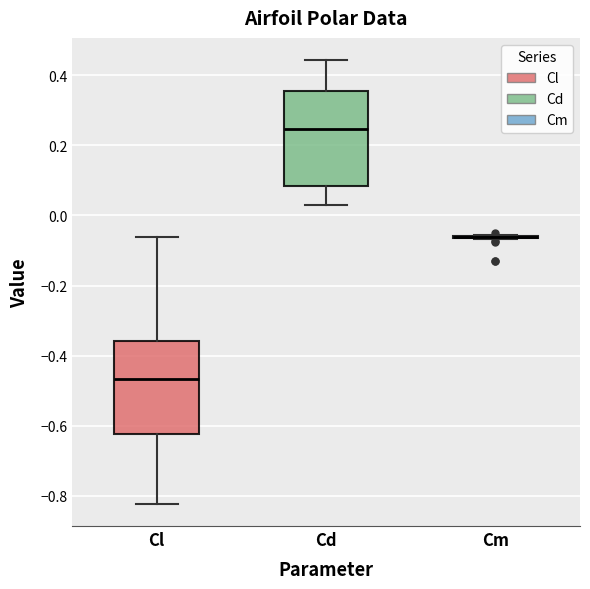

Reading left to right, read every box against the y-axis: the position of its median line, the range the box covers, and the ends of its whiskers. The values are not printed on the chart, so give them approximately, as read against the axis.

Cl: median -0.46, box -0.62 to -0.36, whiskers -0.82 to -0.06
Cd: median 0.24, box 0.08 to 0.36, whiskers 0.04 to 0.44
Cm: box collapsed to a line at -0.06, whiskers -0.06 to -0.06